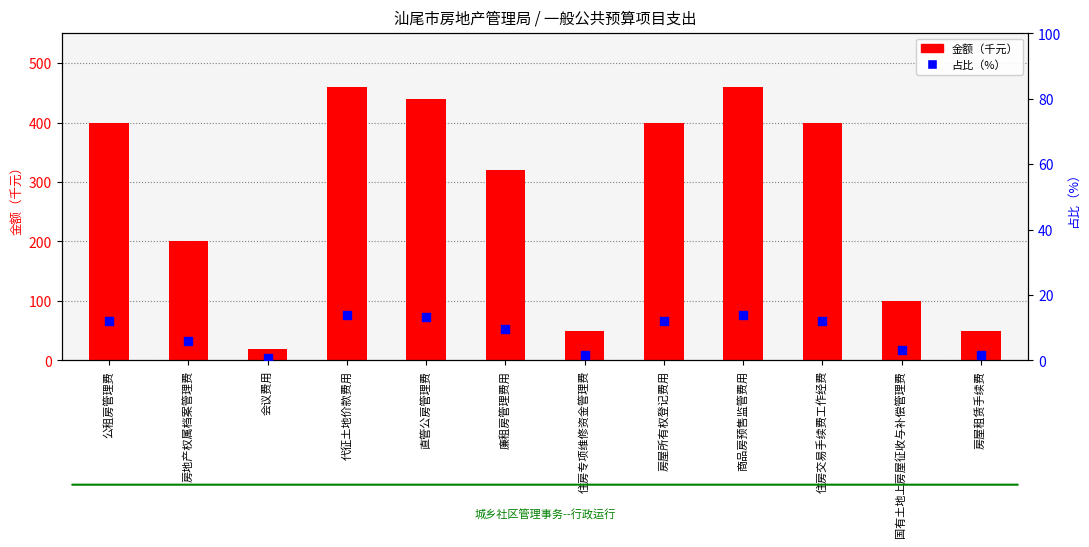

At how many categories does at least one series exceed 441?

2